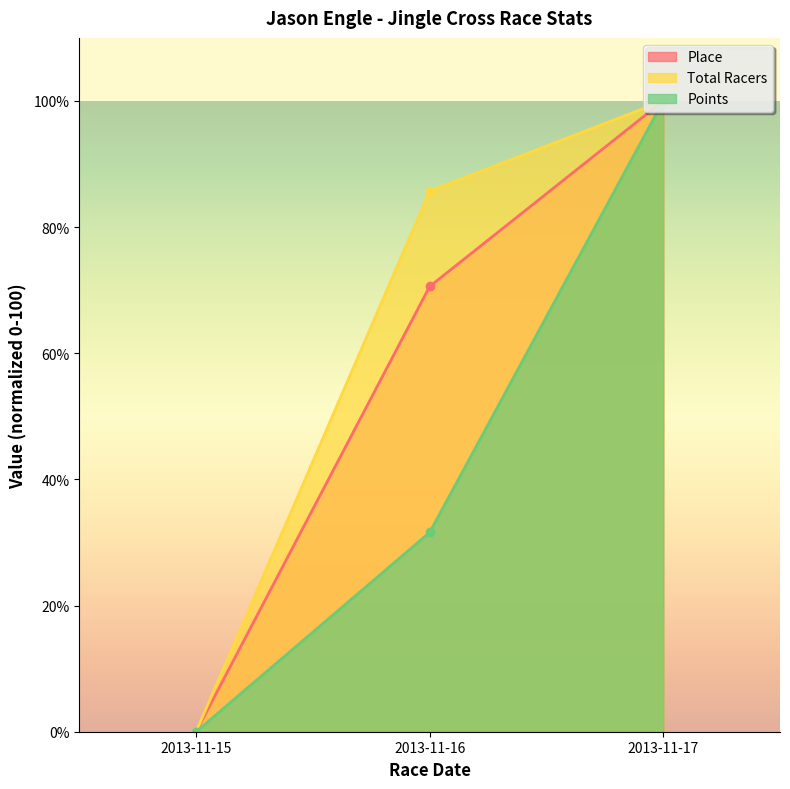

List the series in order of their overall mean, highest first.

Total Racers, Place, Points